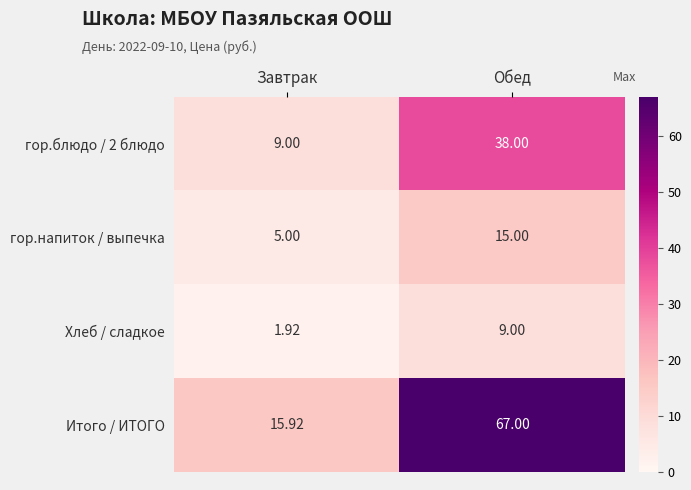

Which series changed the most between Завтрак and Обед?

Итого / ИТОГО